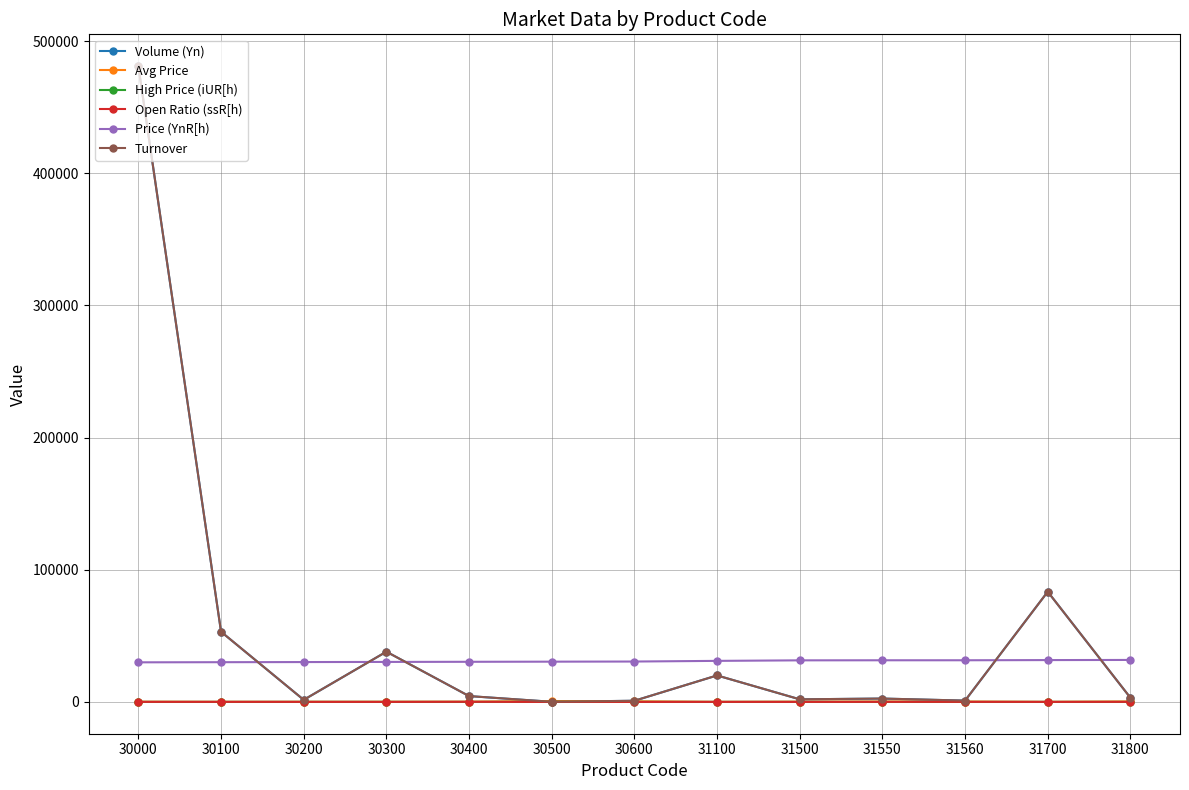

What is the difference between the Price (YnR[h) values at 31560 and 31100?

460.0